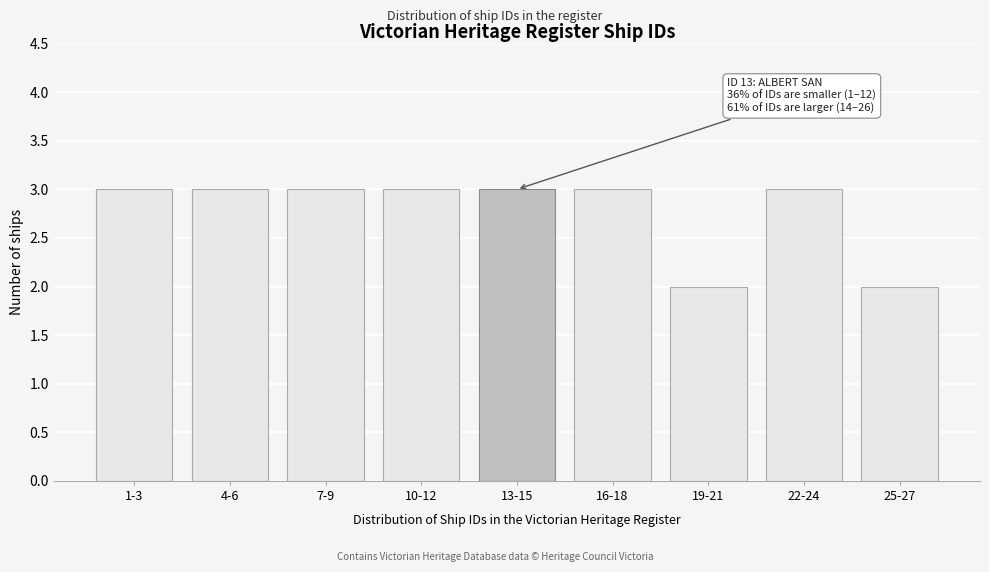

Reading left to right, list all the values displayed in this chart.

3	3	3	3	3	3	2	3	2